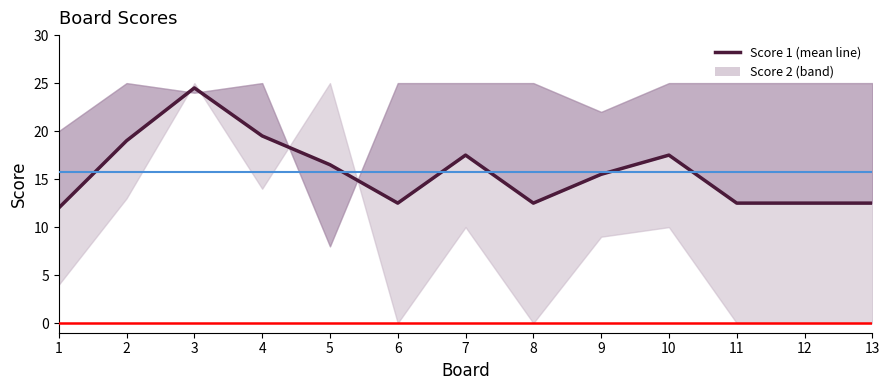

How many interior local peaks (higher than both neighbors) does the data have?

3